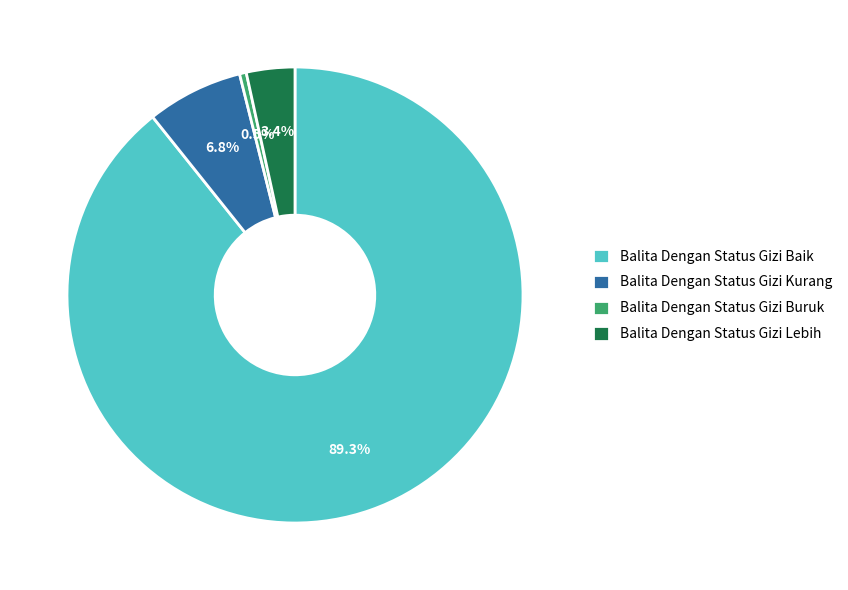

What is the total percentage of Balita Dengan Status Gizi Lebih and Balita Dengan Status Gizi Baik?

92.7%